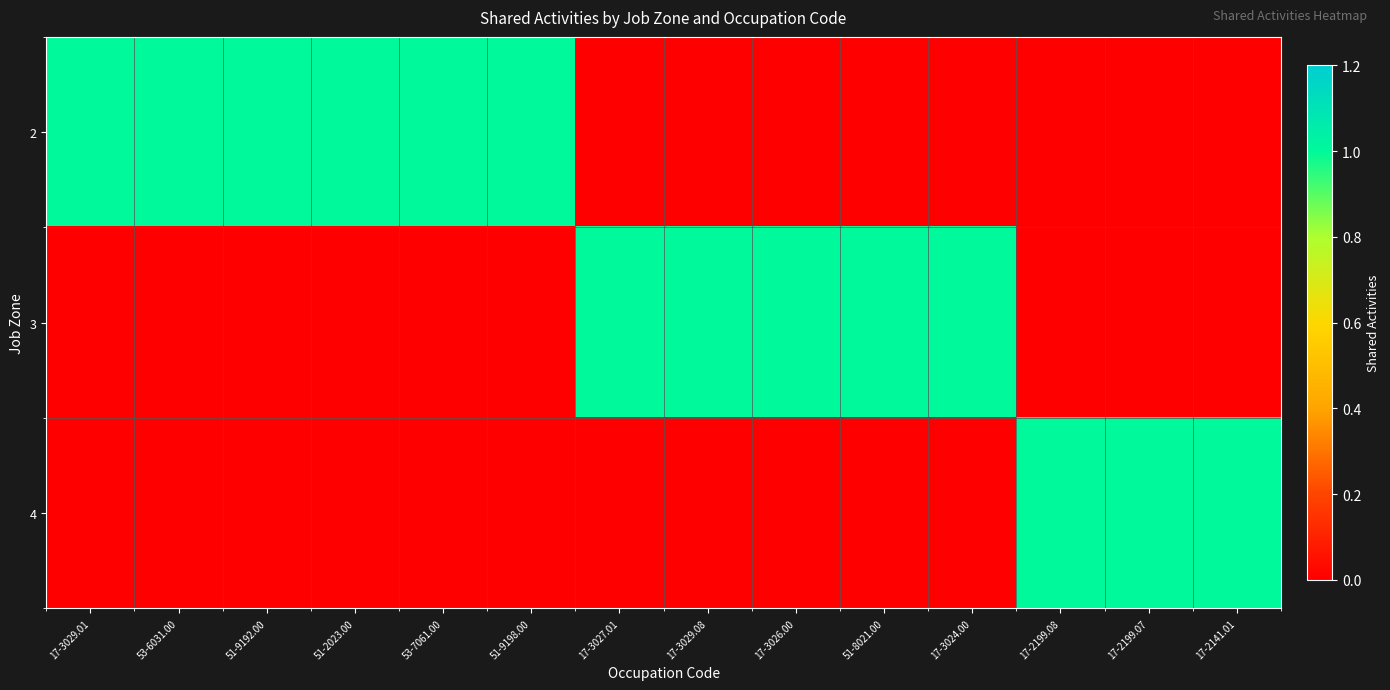

Reading left to right, what are all the values shown in this chart?

2: 17-3029.01=1	53-6031.00=1	51-9192.00=1	51-2023.00=1	53-7061.00=1	51-9198.00=1	17-3027.01=0	17-3029.08=0	17-3026.00=0	51-8021.00=0	17-3024.00=0	17-2199.08=0	17-2199.07=0	17-2141.01=0
3: 17-3029.01=0	53-6031.00=0	51-9192.00=0	51-2023.00=0	53-7061.00=0	51-9198.00=0	17-3027.01=1	17-3029.08=1	17-3026.00=1	51-8021.00=1	17-3024.00=1	17-2199.08=0	17-2199.07=0	17-2141.01=0
4: 17-3029.01=0	53-6031.00=0	51-9192.00=0	51-2023.00=0	53-7061.00=0	51-9198.00=0	17-3027.01=0	17-3029.08=0	17-3026.00=0	51-8021.00=0	17-3024.00=0	17-2199.08=1	17-2199.07=1	17-2141.01=1